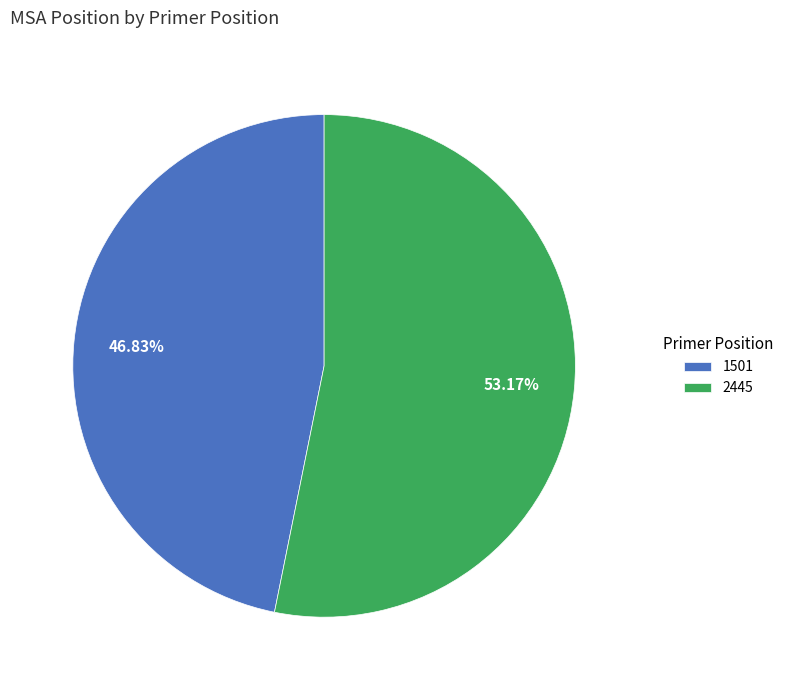

What is the smallest slice in the pie chart?

1501